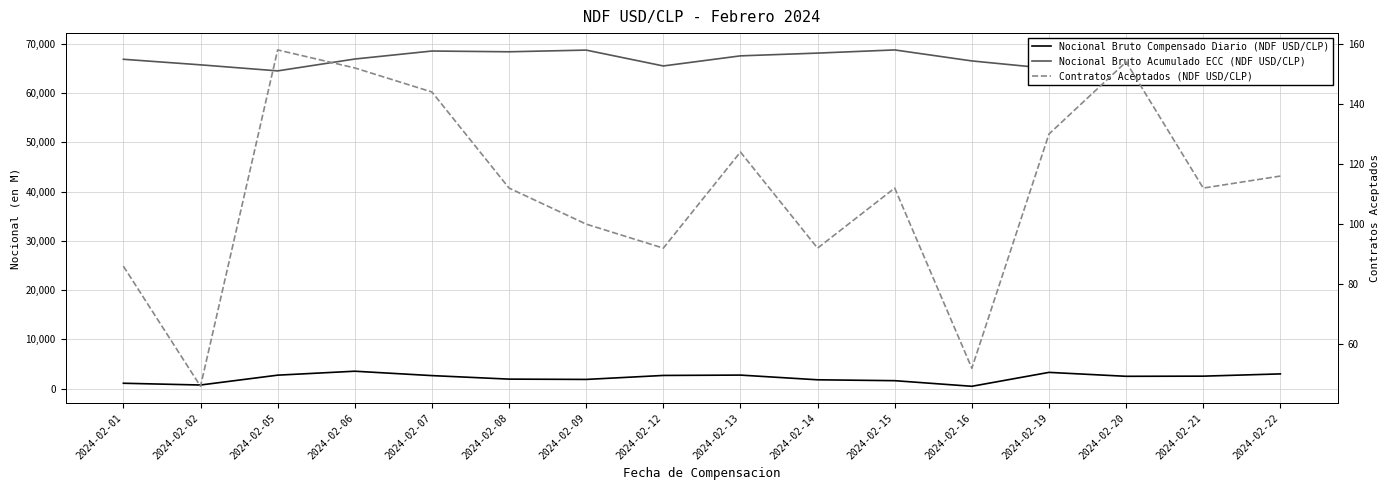

Reading left to right, extract all data points from this chart.

Nocional Bruto Compensado Diario (NDF USD/CLP): 2024-02-01=1076.0	2024-02-02=718.0	2024-02-05=2717.9	2024-02-06=3519.0	2024-02-07=2629.0	2024-02-08=1914.0	2024-02-09=1852.8	2024-02-12=2660.0	2024-02-13=2732.0	2024-02-14=1778.0	2024-02-15=1598.0	2024-02-16=458.0	2024-02-19=3283.0	2024-02-20=2486.2	2024-02-21=2516.2	2024-02-22=2974.0
Nocional Bruto Acumulado ECC (NDF USD/CLP): 2024-02-01=66862.7	2024-02-02=65734.7	2024-02-05=64506.6	2024-02-06=66915.7	2024-02-07=68540.7	2024-02-08=68386.5	2024-02-09=68727.4	2024-02-12=65507.4	2024-02-13=67558.4	2024-02-14=68118.4	2024-02-15=68762.2	2024-02-16=66528.2	2024-02-19=64995.2	2024-02-20=65492.4	2024-02-21=67692.6	2024-02-22=68592.6
Contratos Aceptados (NDF USD/CLP): 2024-02-01=86.0	2024-02-02=46.0	2024-02-05=158.0	2024-02-06=152.0	2024-02-07=144.0	2024-02-08=112.0	2024-02-09=100.0	2024-02-12=92.0	2024-02-13=124.0	2024-02-14=92.0	2024-02-15=112.0	2024-02-16=52.0	2024-02-19=130.0	2024-02-20=154.0	2024-02-21=112.0	2024-02-22=116.0